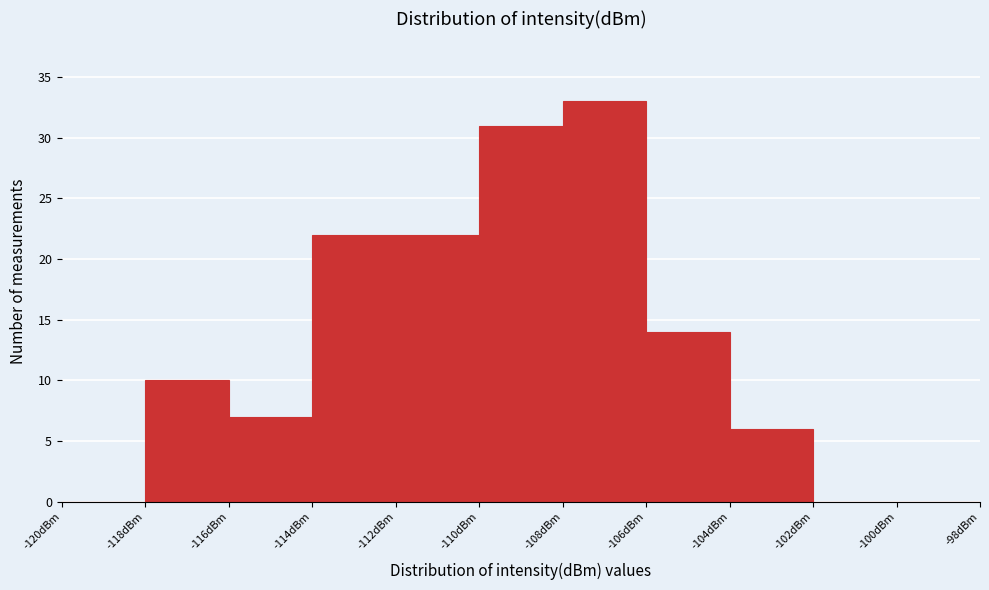

Reading left to right, list every bar in this chart as the range it spans on the x-axis followed by its height. The values are not printed on the chart, so give them approximately, as read against the axis.

-120 to -118: 0
-118 to -116: 10
-116 to -114: 7
-114 to -112: 22
-112 to -110: 22
-110 to -108: 31
-108 to -106: 33
-106 to -104: 14
-104 to -102: 6
-102 to -100: 0
-100 to -98: 0